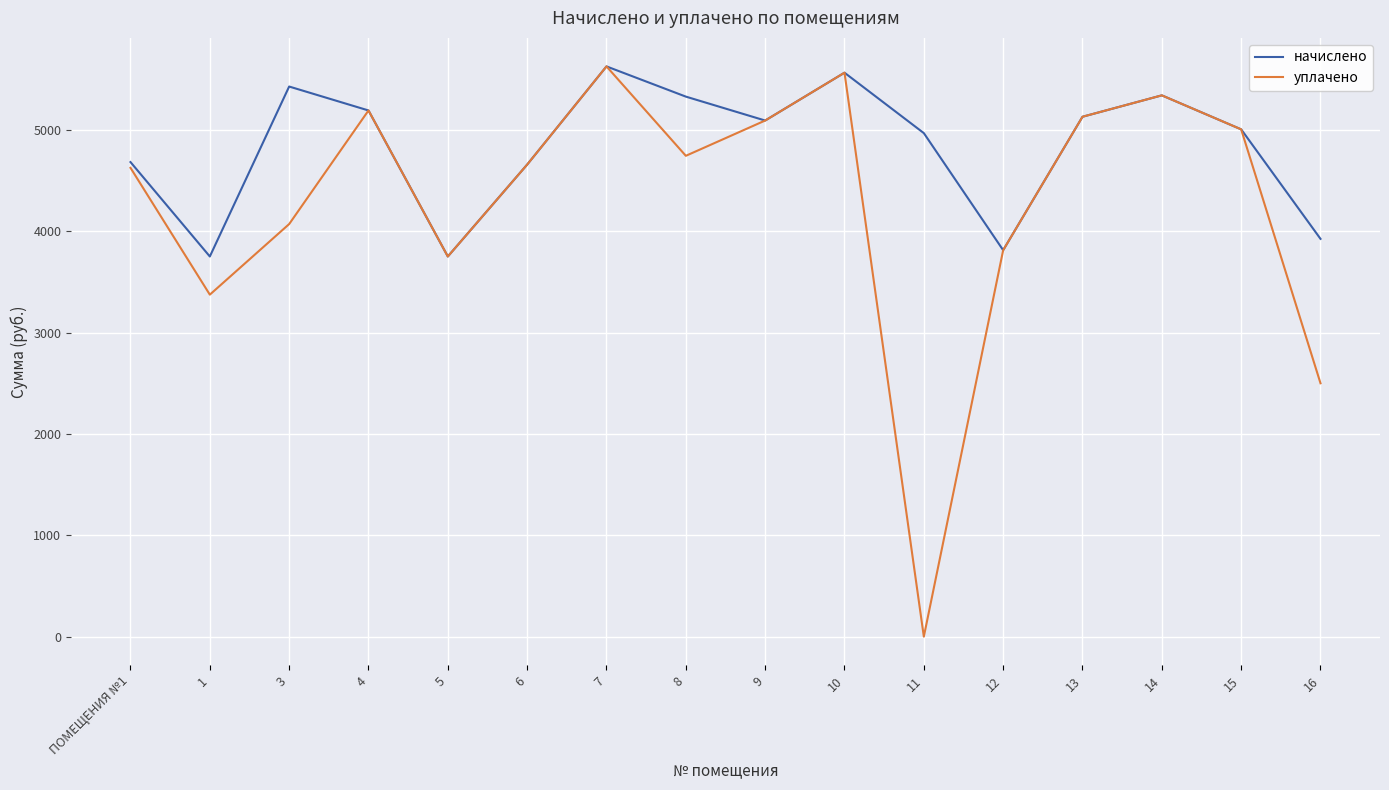

Count the number of data series in this chart.

2